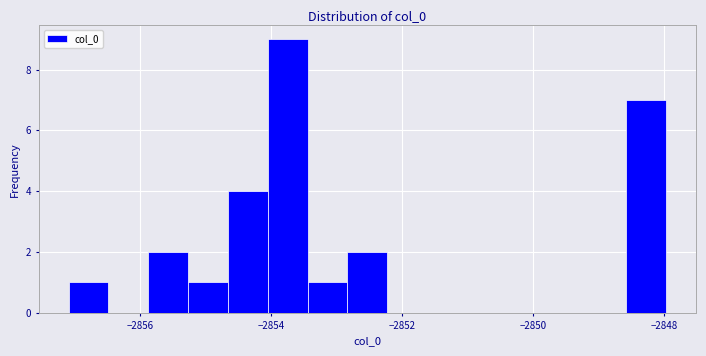

Around what value on the x-axis is the tallest bar? Give the approximate position of its centre, as read against the axis.

-2853.8